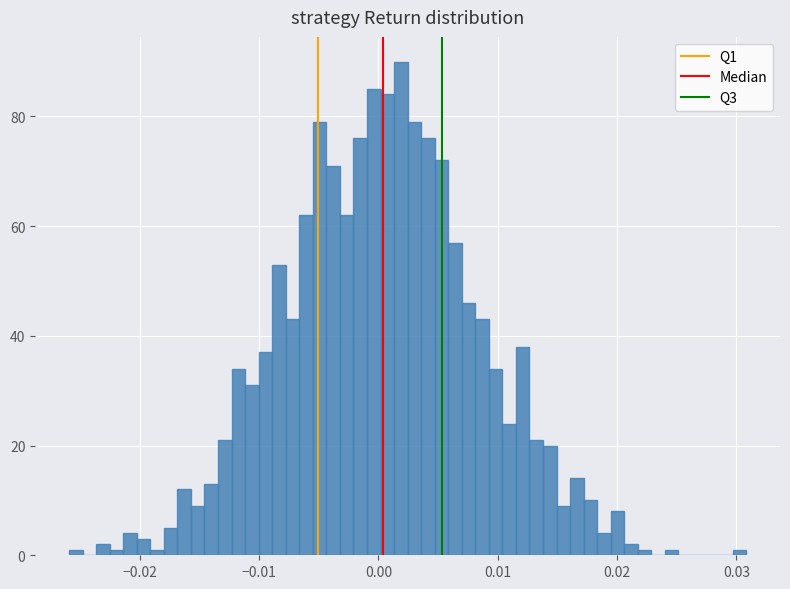

Read against the x-axis, roughly where is the centre of the tallest bar?

0.002